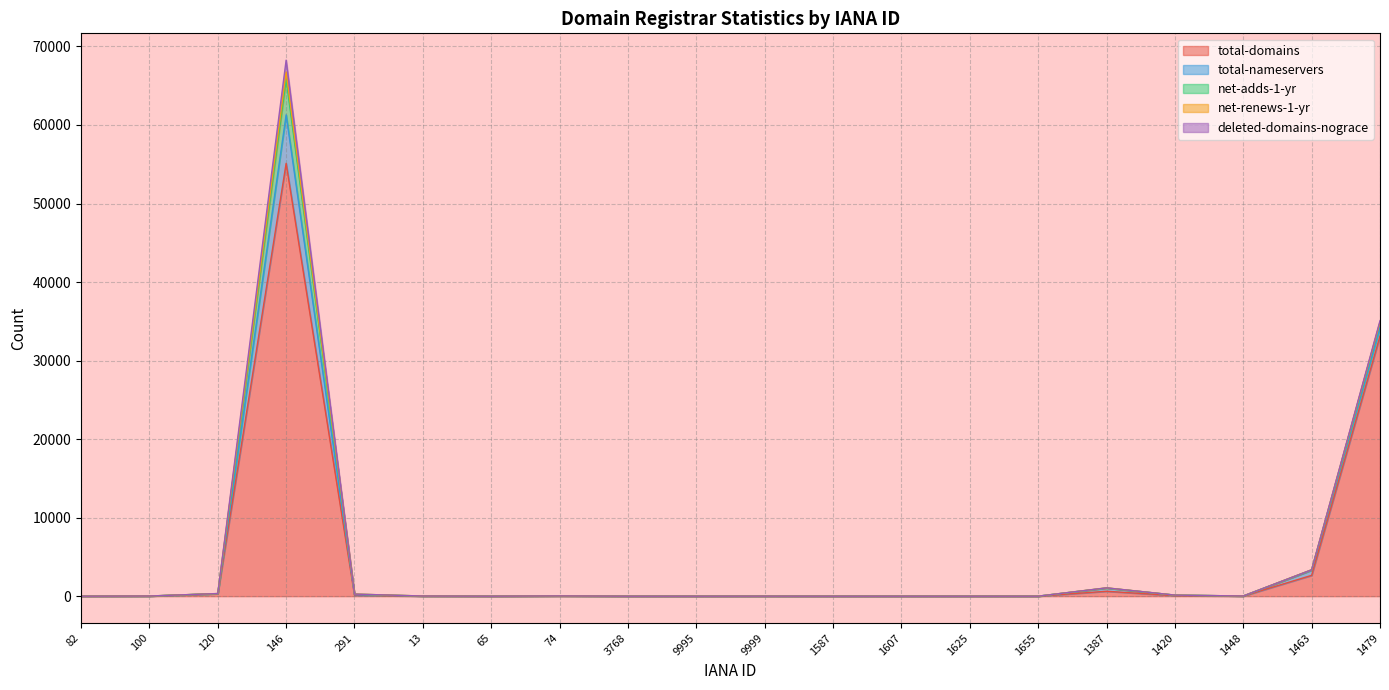

List the series in order of their peak value, lowest first.

net-renews-1-yr, deleted-domains-nograce, net-adds-1-yr, total-nameservers, total-domains